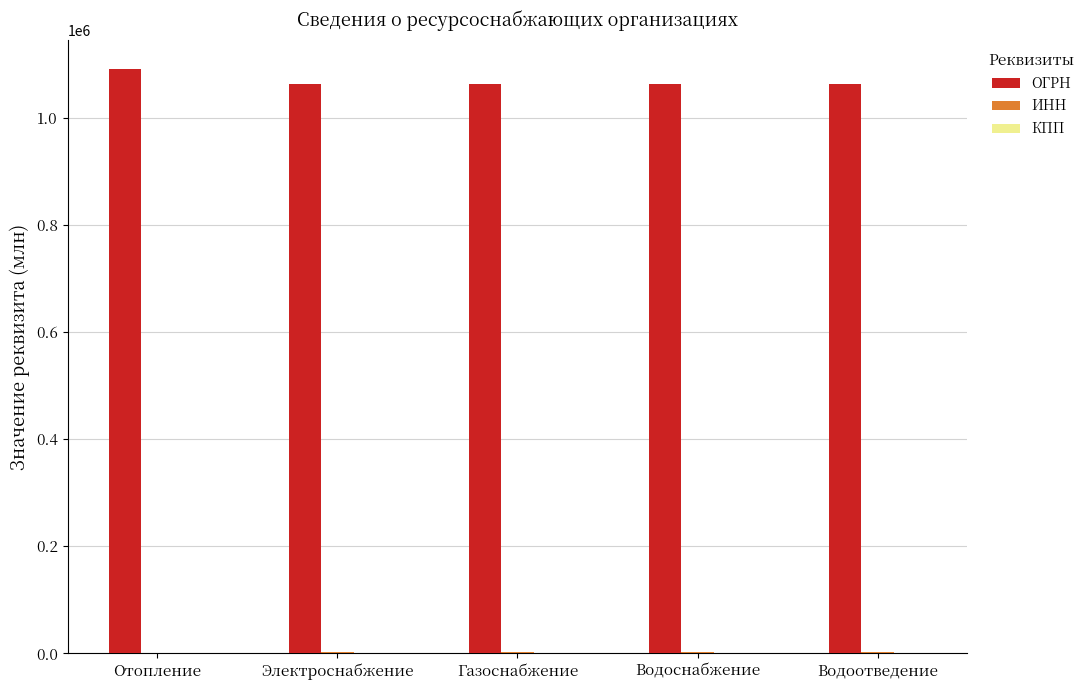

What is the maximum value for ОГРН?

1090544.0